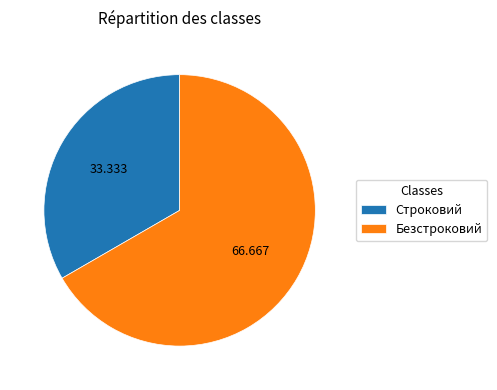

What is the ratio of the value at Строковий to the value at Безстроковий?

0.5